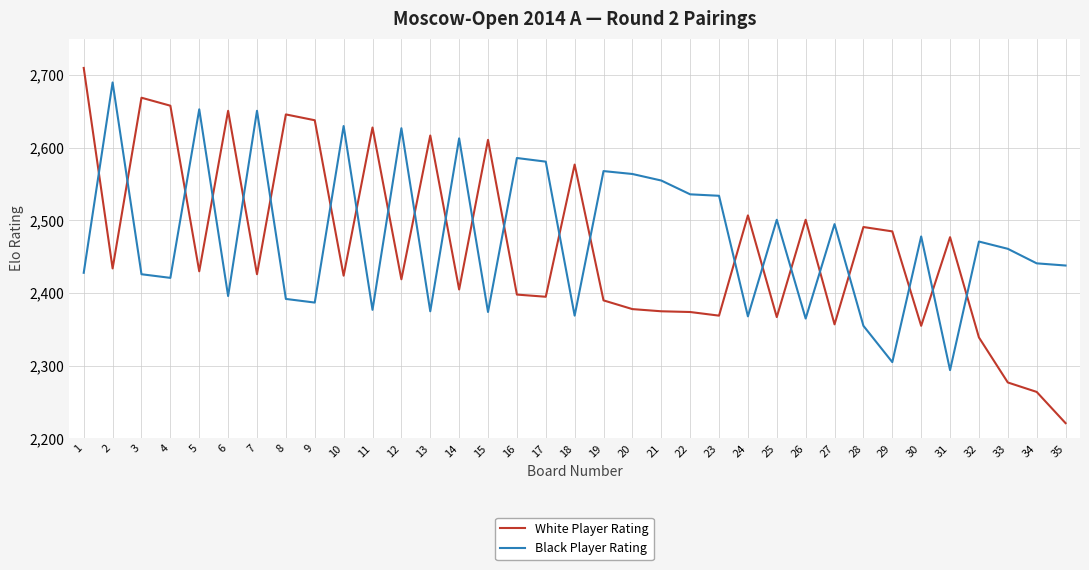

Is it true that Black Player Rating equals 2478 at 30?

True